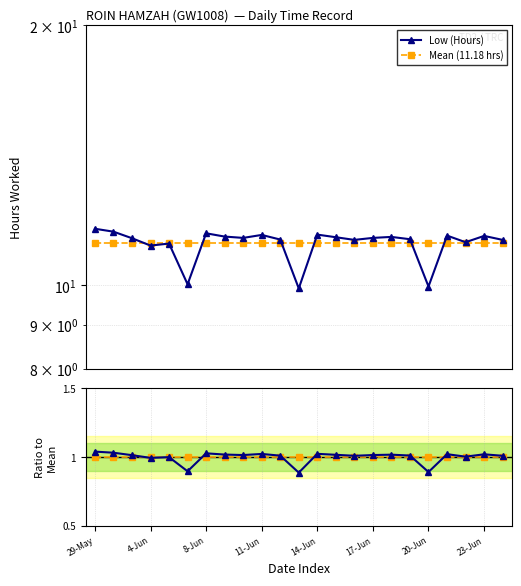

What is the value of the Ratio to Mean point at the 11th from the left?

1.0